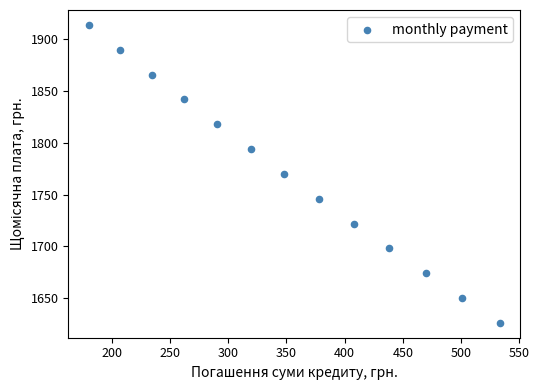

What is the range of X values (max minus min)?

352.7